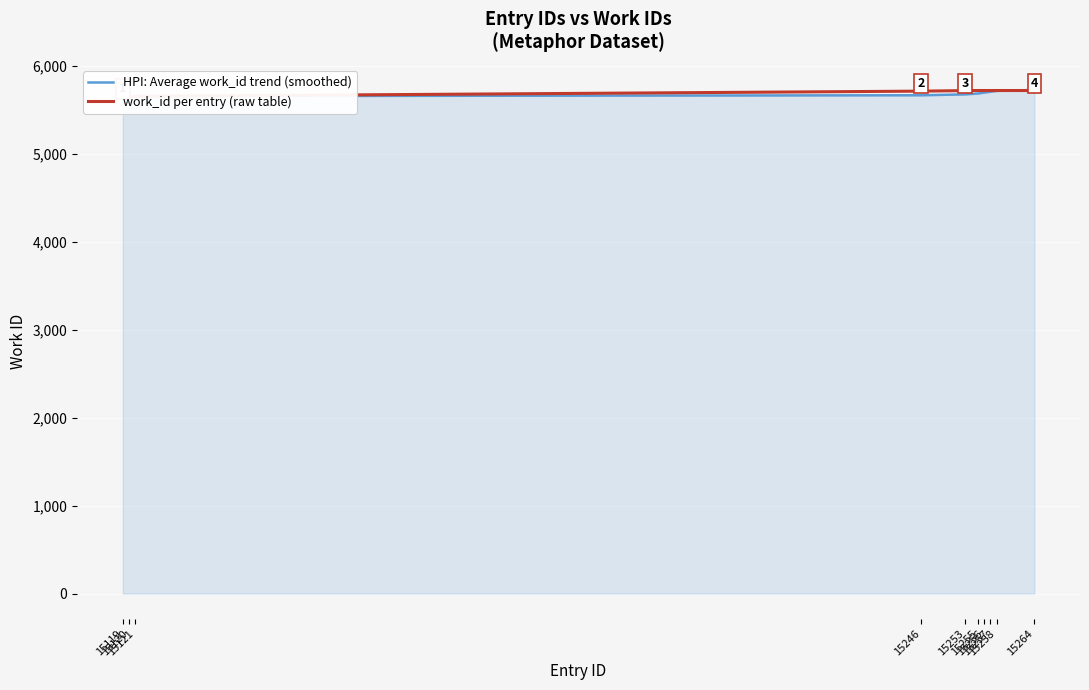

Which series has the largest total across all categories?

work_id per entry (raw table)